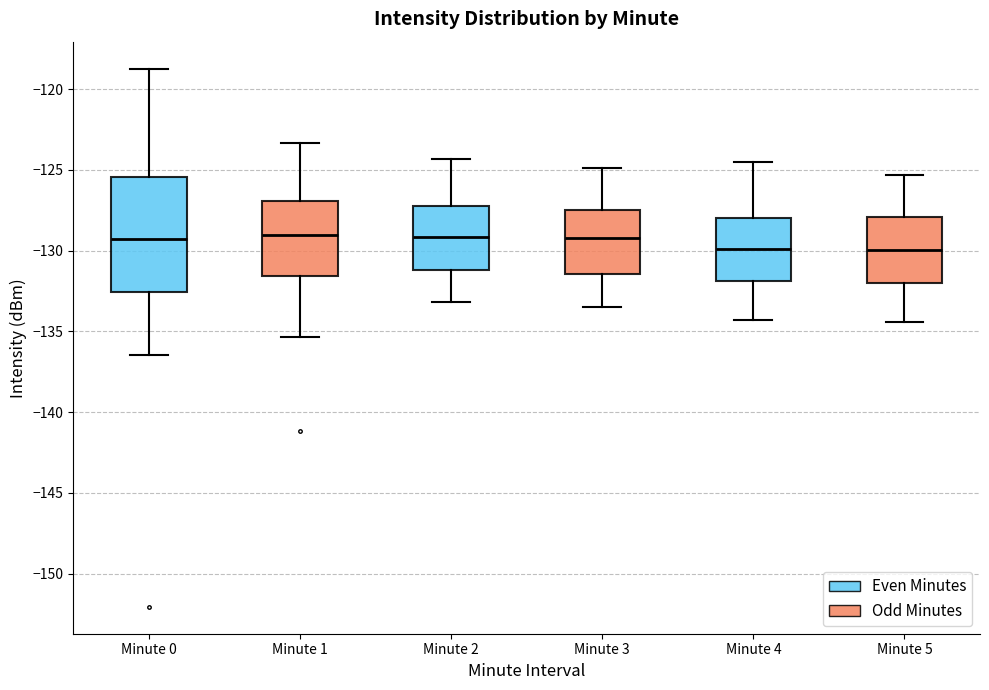

Where does the upper whisker of the box for Minute 0 end on the y-axis? The values are not printed on the chart, so give them approximately, as read against the axis.

-118.5